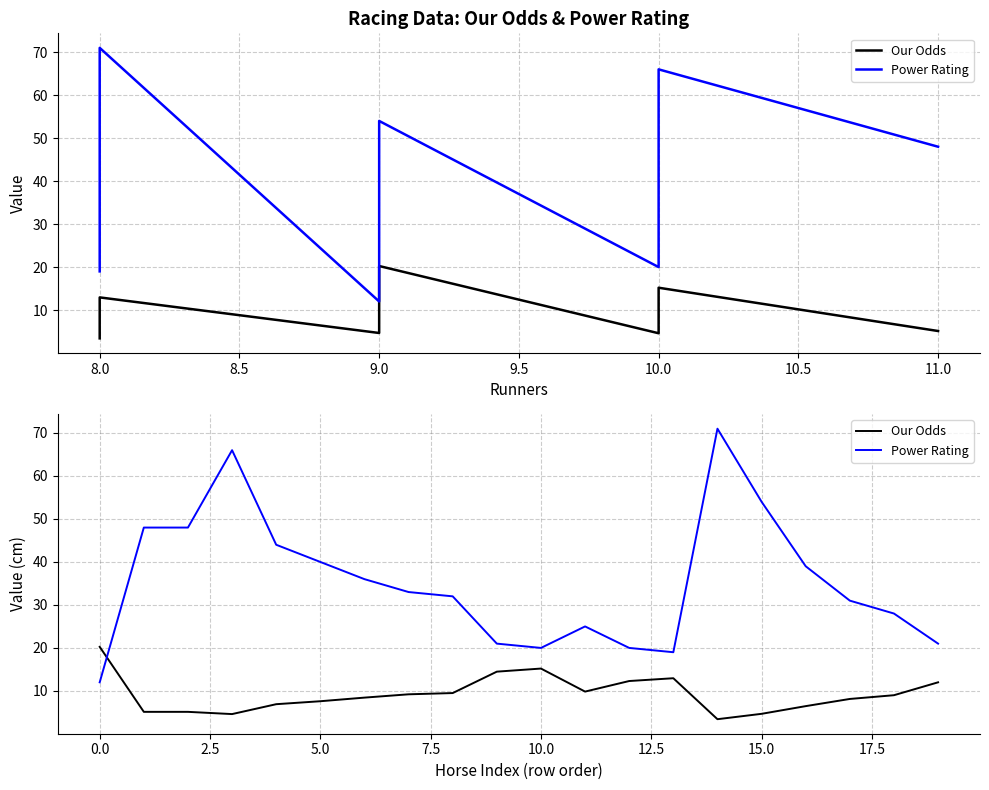

How many times do Power Rating and Our Odds cross each other?

1